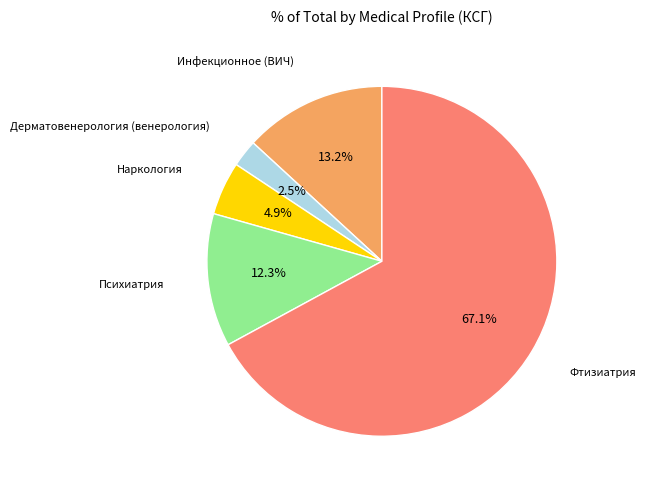

Is there any slice that represents more than half of the pie?

Yes